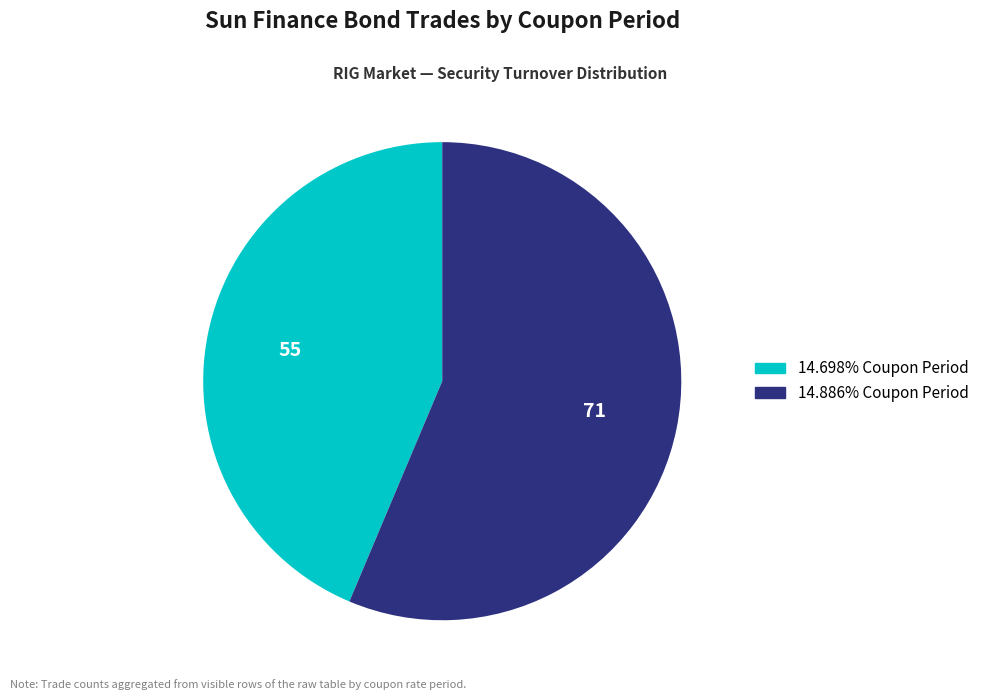

Is there a majority slice in this chart?

Yes